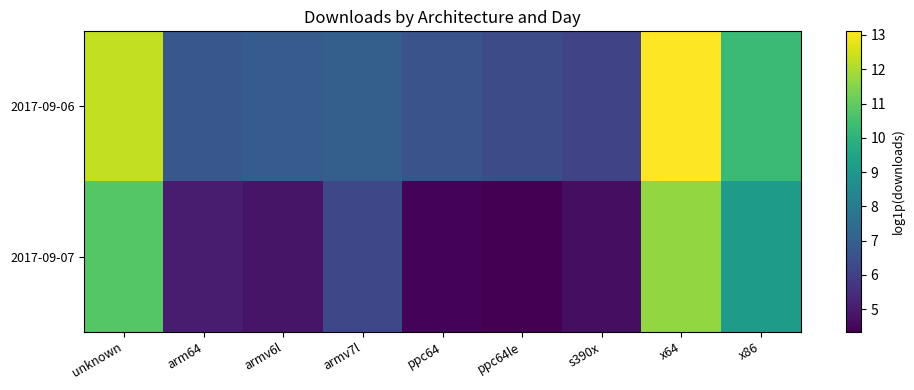

Reading left to right, list all the values displayed in this chart.

2017-09-06: unknown=12.3	arm64=6.7	armv6l=6.9	armv7l=7.0	ppc64=6.6	ppc64le=6.4	s390x=6.1	x64=13.1	x86=10.3
2017-09-07: unknown=10.8	arm64=5.0	armv6l=4.8	armv7l=6.2	ppc64=4.4	ppc64le=4.3	s390x=4.7	x64=11.7	x86=9.2